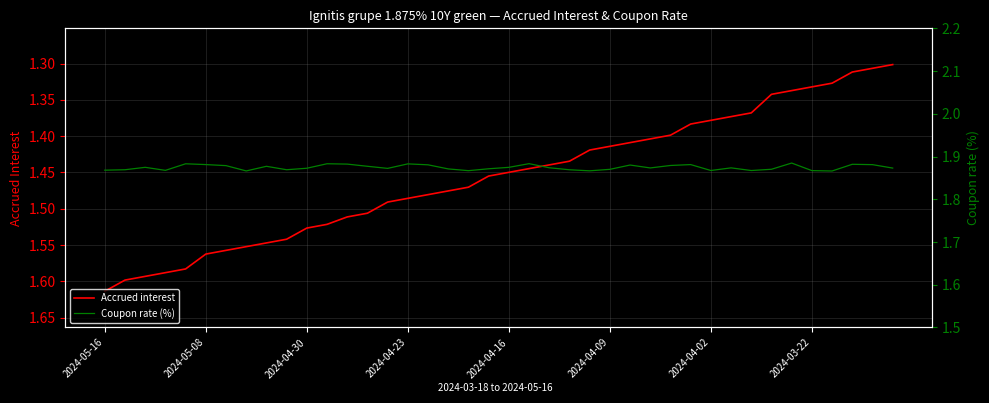

List the series in order of their overall mean, highest first.

Coupon rate (%), Accrued interest